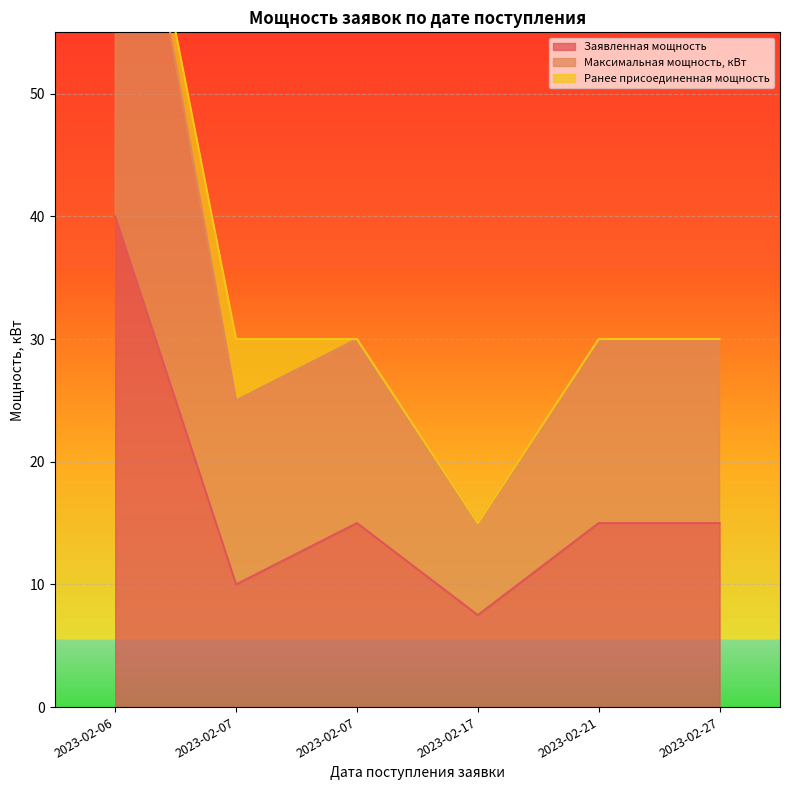

At how many categories does at least one series exceed 23?

5